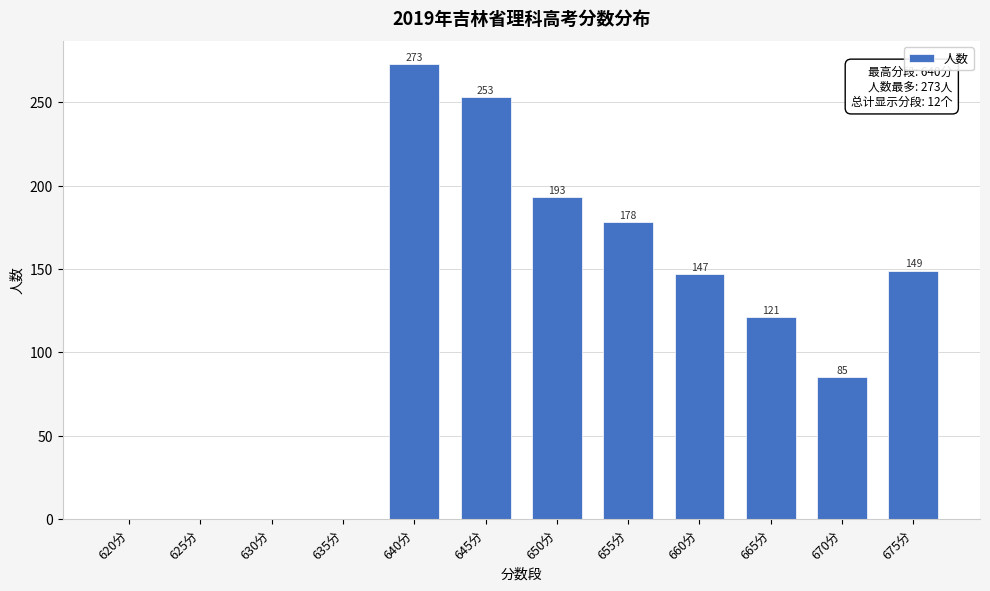

Reading right to left, what are all the values shown in this chart?

675分=149	670分=85	665分=121	660分=147	655分=178	650分=193	645分=253	640分=273	635分=0	630分=0	625分=0	620分=0